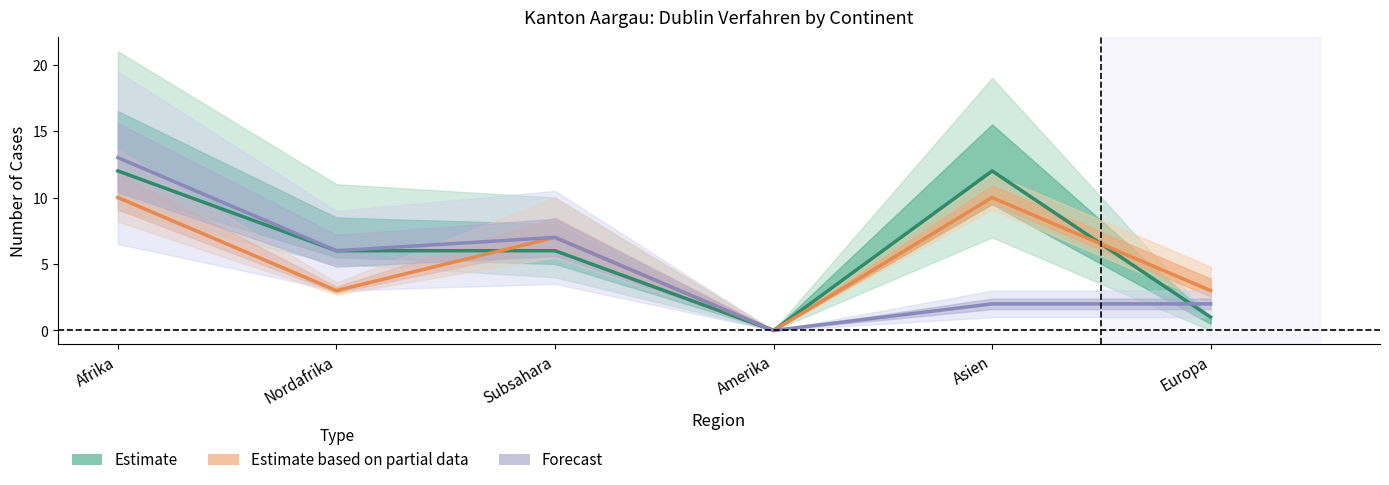

Does the chart have visible grid lines?

No